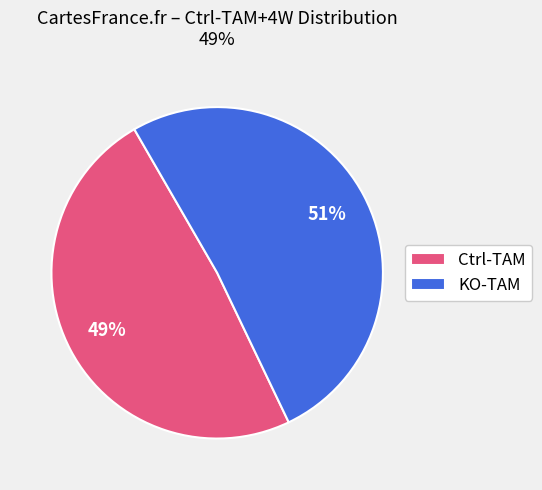

What is the ratio of the value at Ctrl-TAM to the value at KO-TAM?

1.0